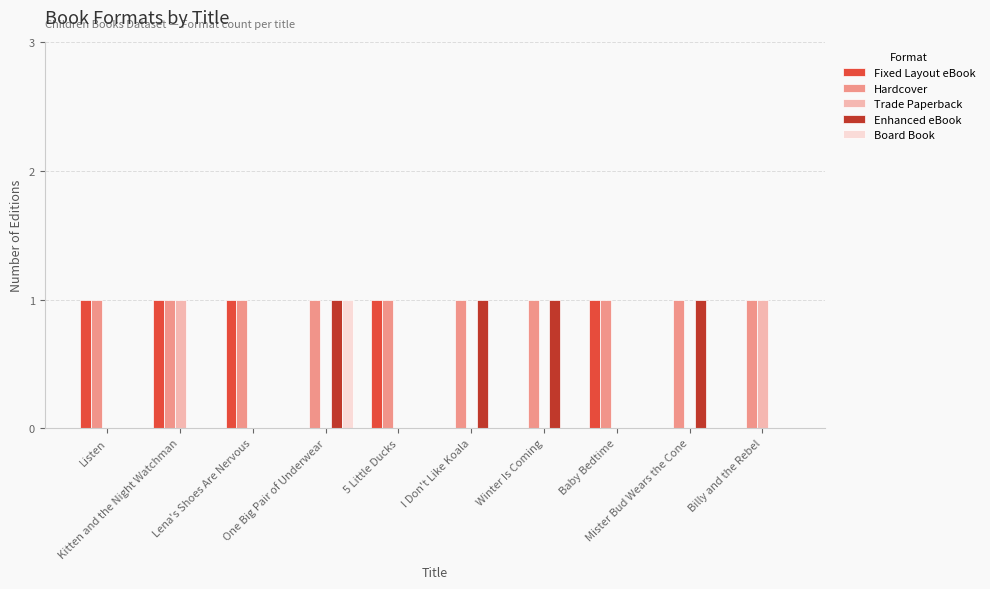

Which series has the largest total across all categories?

Hardcover